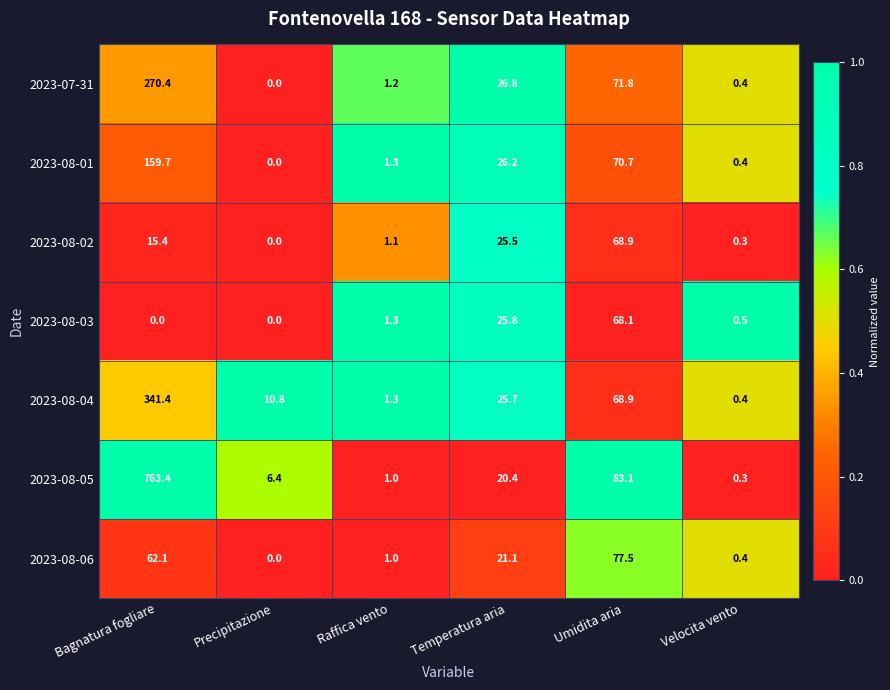

Between Temperatura aria and Velocita vento, which series saw the biggest shift?

2023-07-31